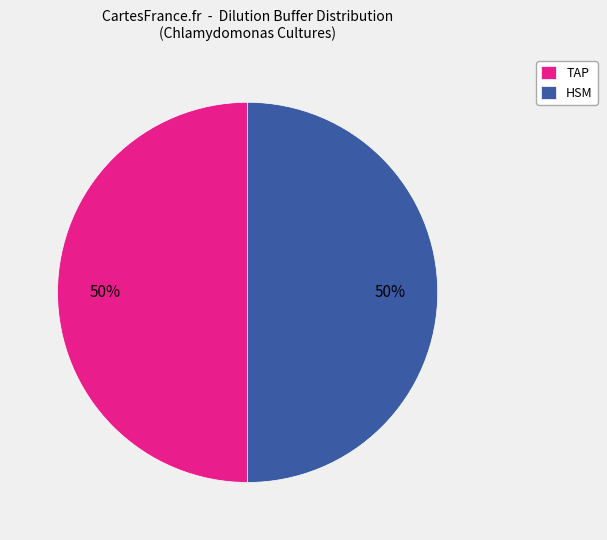

The TAP slice represents 50% of the pie. True or false?

True